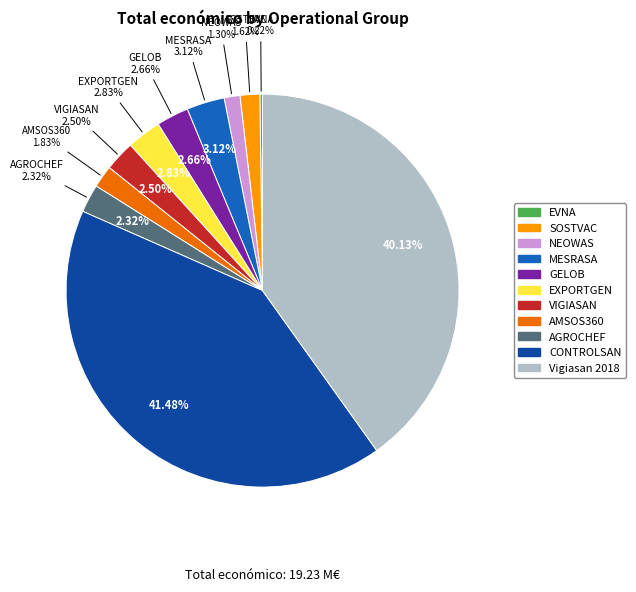

What is the smallest slice in the pie chart?

EVNA